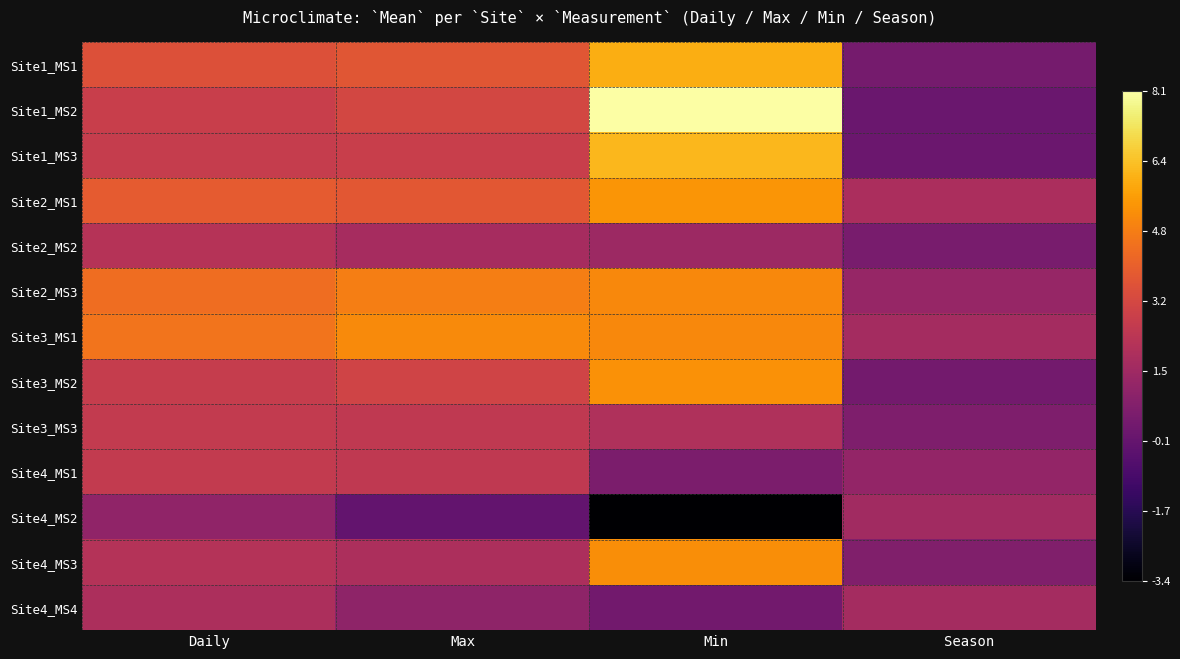

Rank the series by their maximum value, from highest to lowest.

Site1_MS2, Site1_MS3, Site1_MS1, Site2_MS1, Site3_MS2, Site4_MS3, Site3_MS1, Site2_MS3, Site3_MS3, Site4_MS1, Site2_MS2, Site4_MS4, Site4_MS2